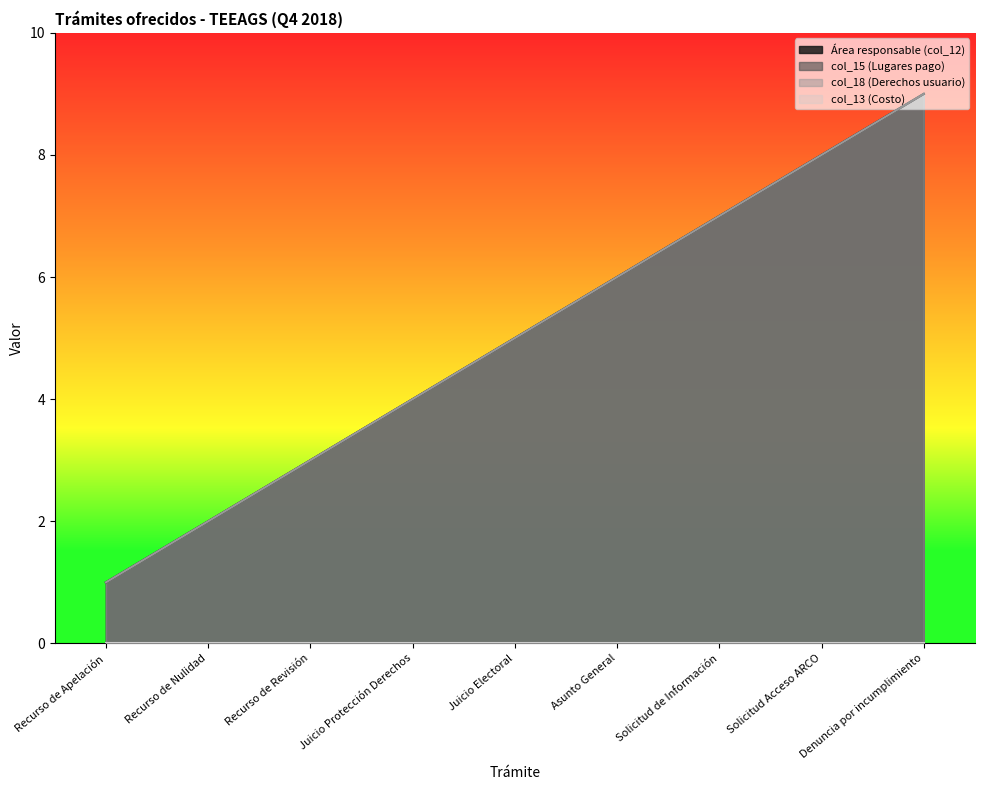

True or false: Área responsable (col_12) and col_15 (Lugares pago) intersect in this chart.

False